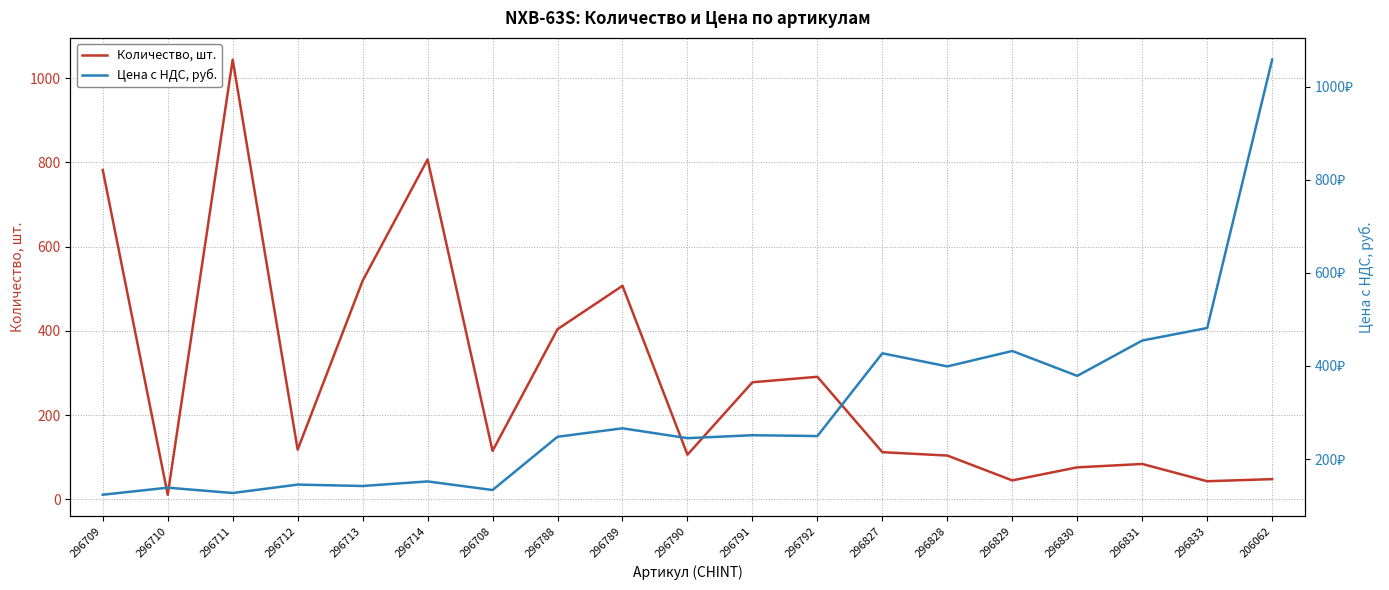

How many intersections are there between Количество, шт. and Цена с НДС, руб.?

9